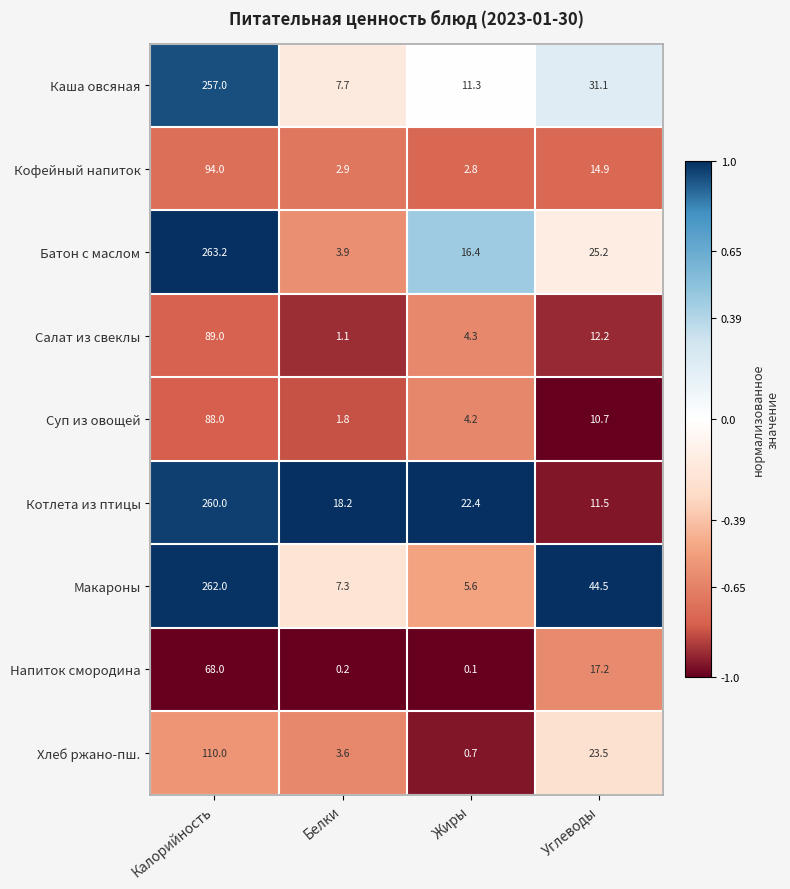

What is the total value across all series at Жиры?

67.8